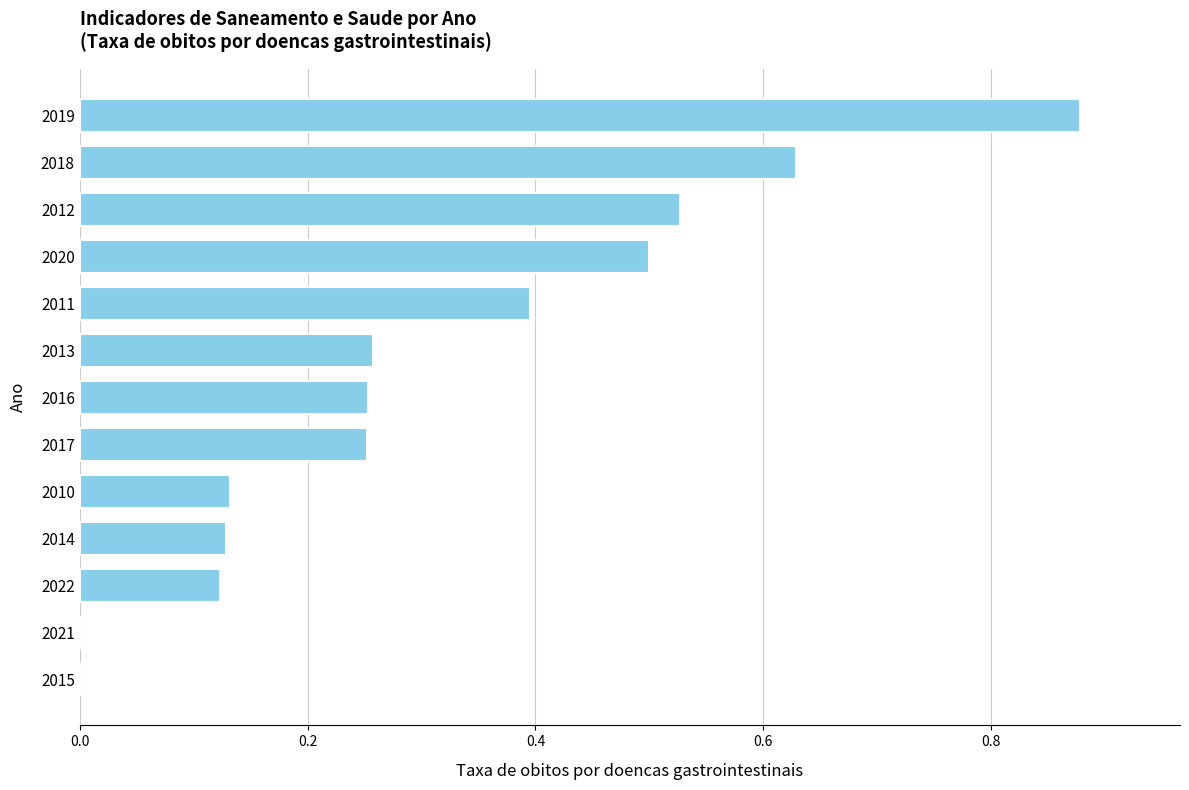

Between 2018 and 2016, which is larger?

2018